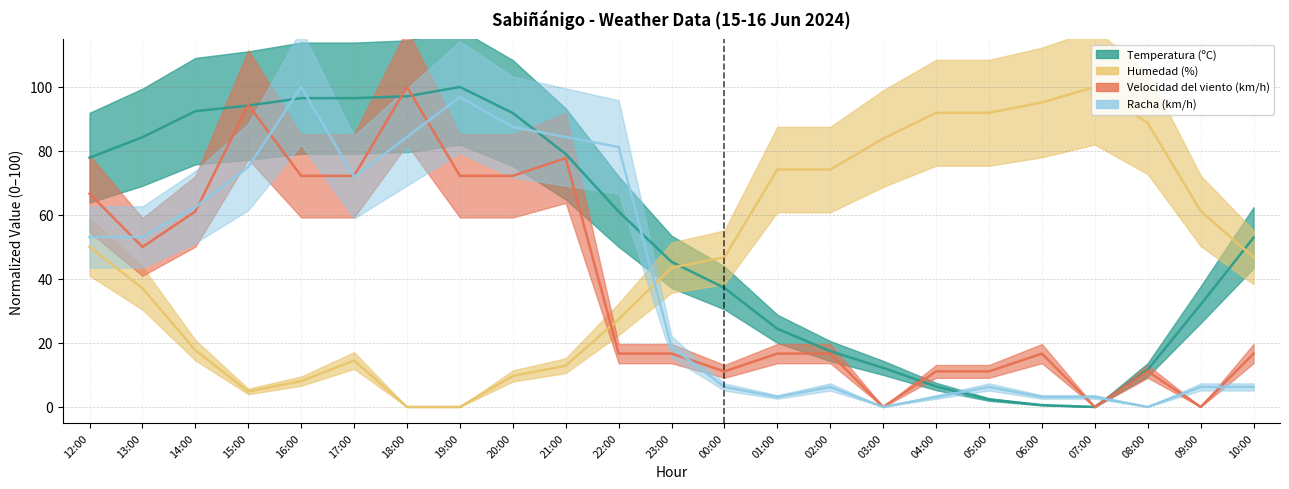

Which series has the largest total across all categories?

Temperatura (ºC)